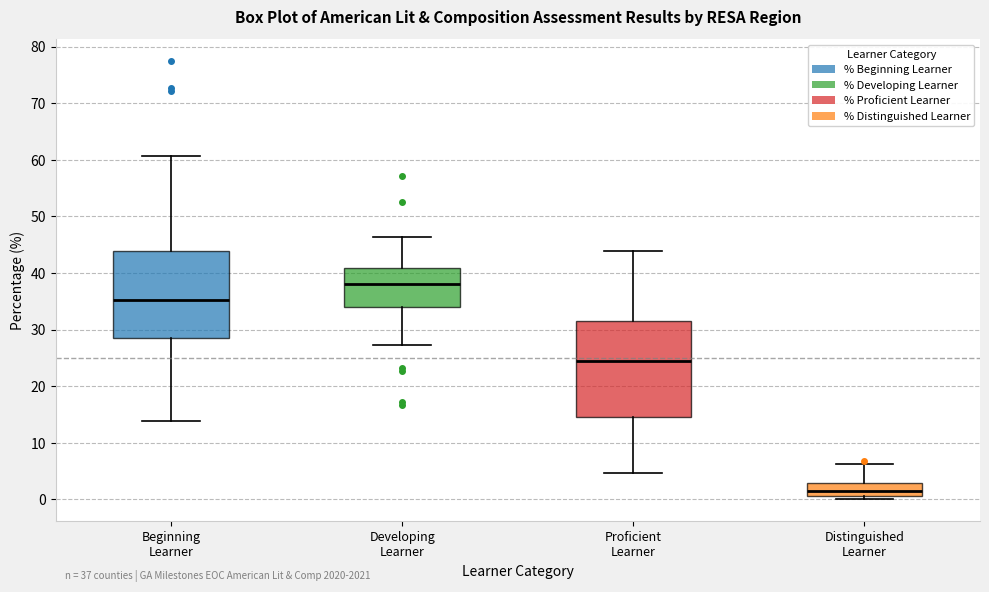

Comparing the boxes themselves (not the whiskers), which one is the tallest?

Proficient Learner